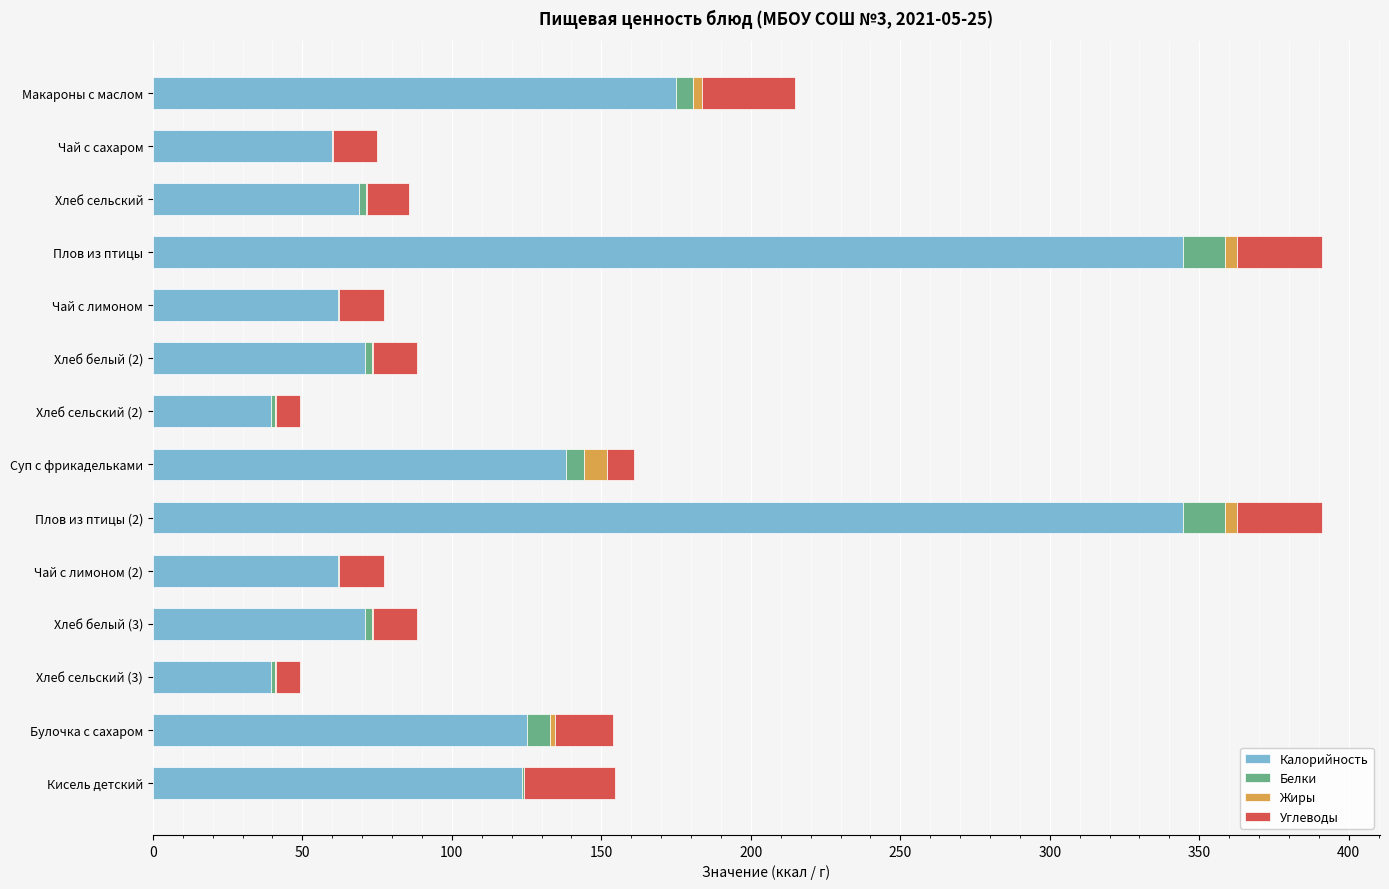

The Калорийность series shows 138.3 at Суп с фрикадельками. True or false?

True